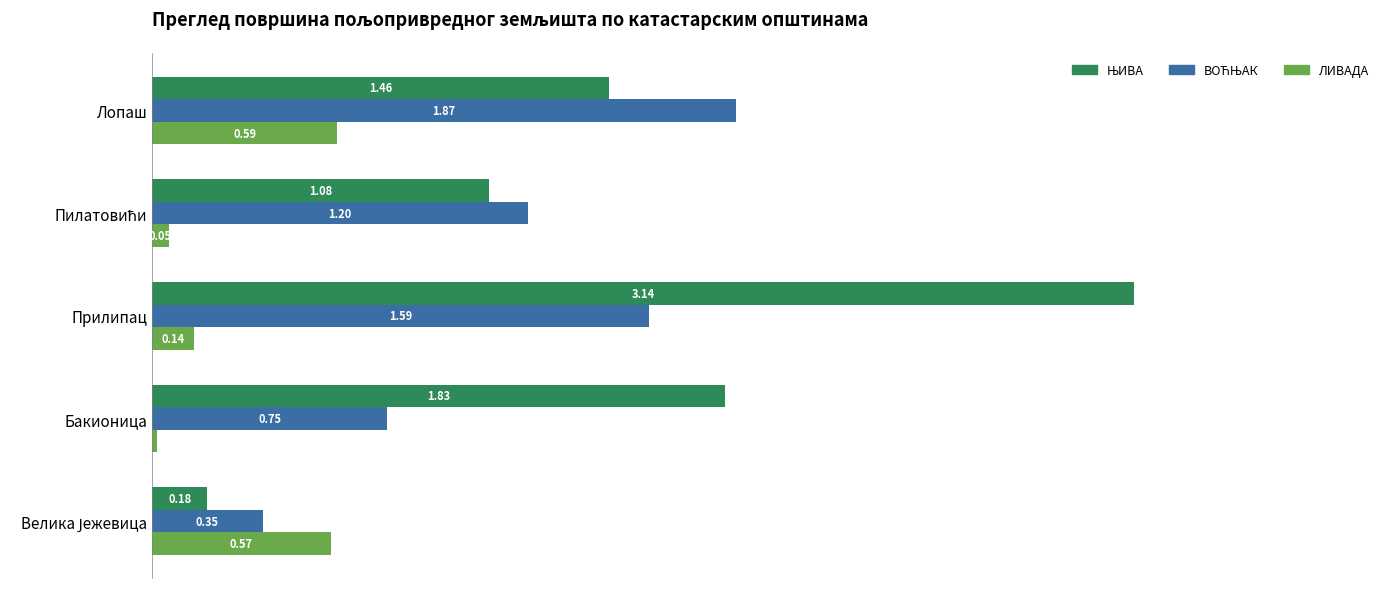

At which category is the sum across all series the highest?

Прилипац